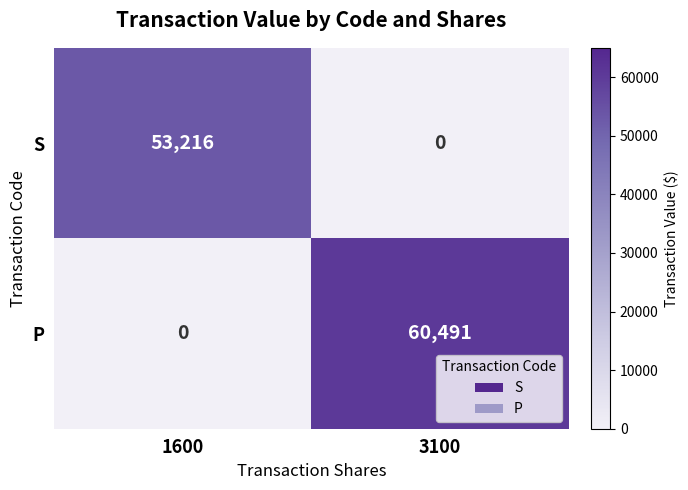

True or false: S has a value of 53216 at 1600.

True